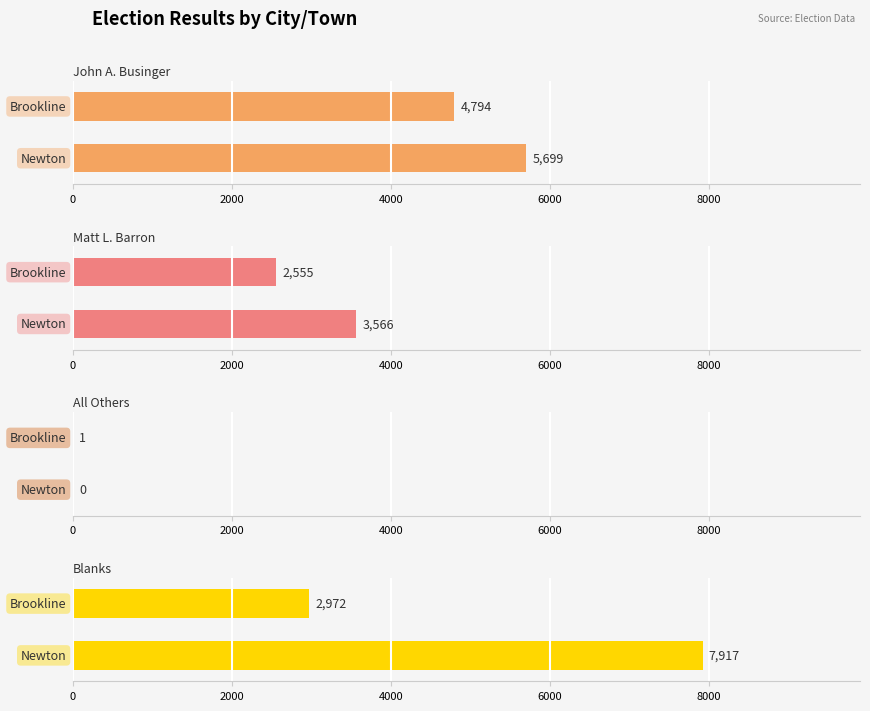

At which label is Blanks closest to 5444?

Brookline